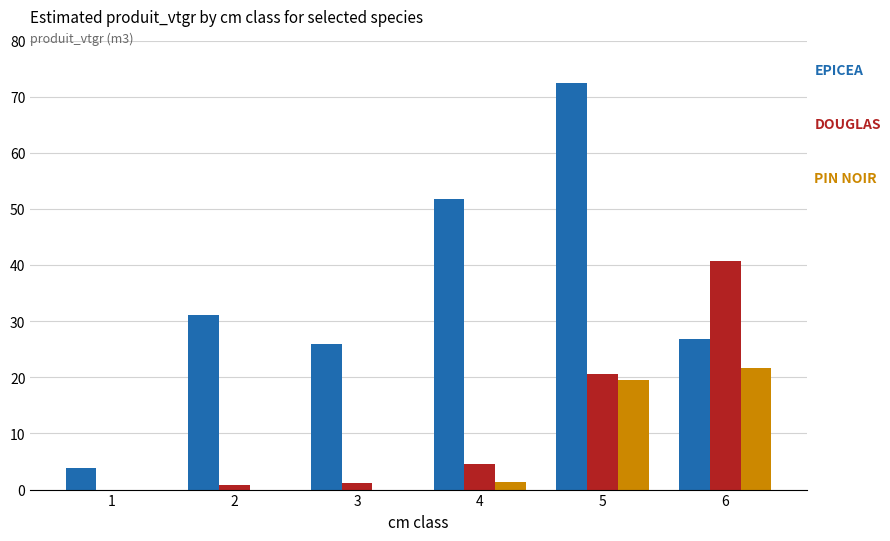

At which category is the sum across all series the highest?

5